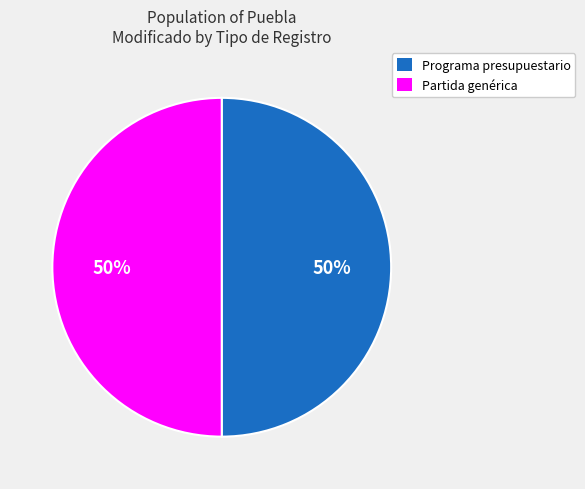

To the nearest percent, what is the average slice percentage?

50%